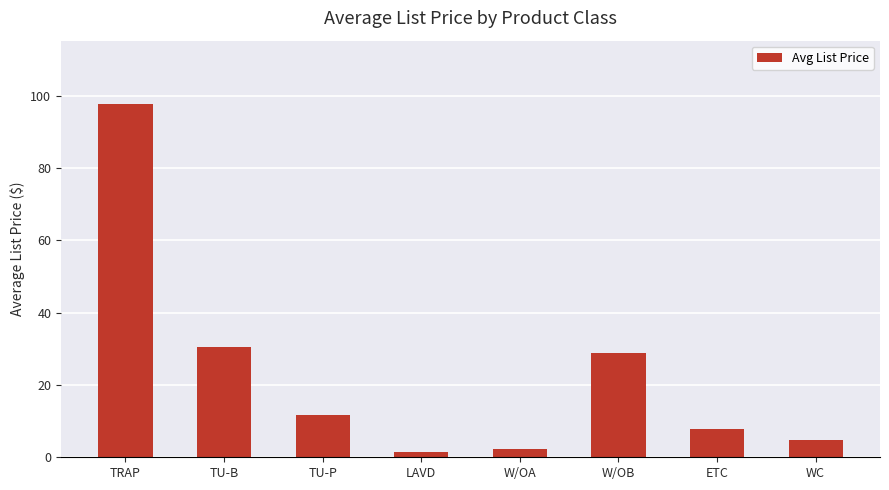

Are the bars grouped side by side (vs. stacked)?

No